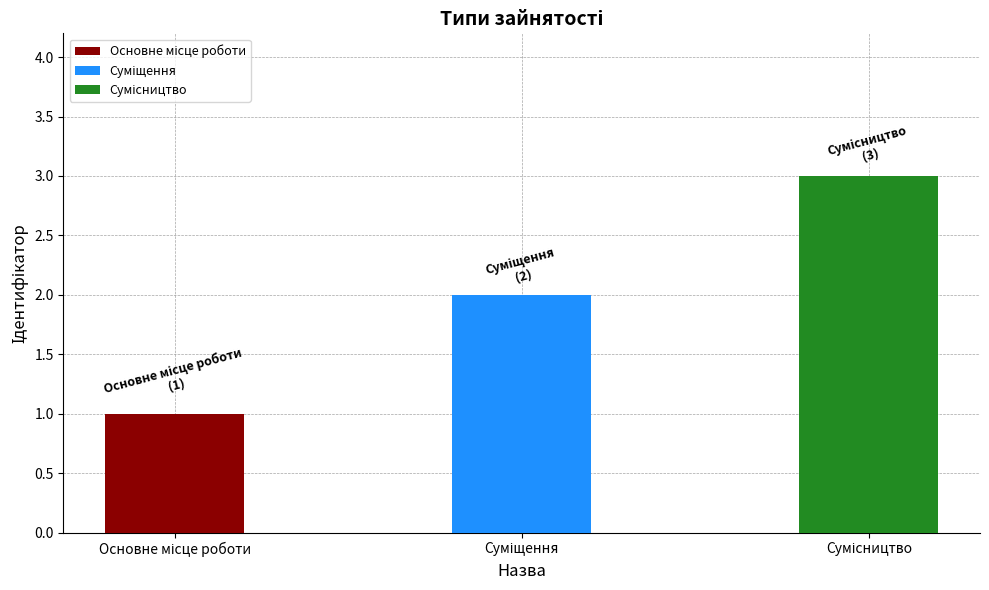

What position from the left is Сумісництво?

3